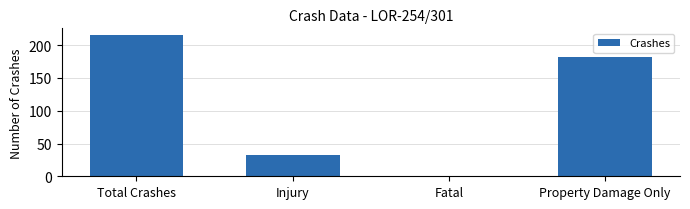

Reading left to right, transcribe all the data shown in this chart.

215	33	0	182